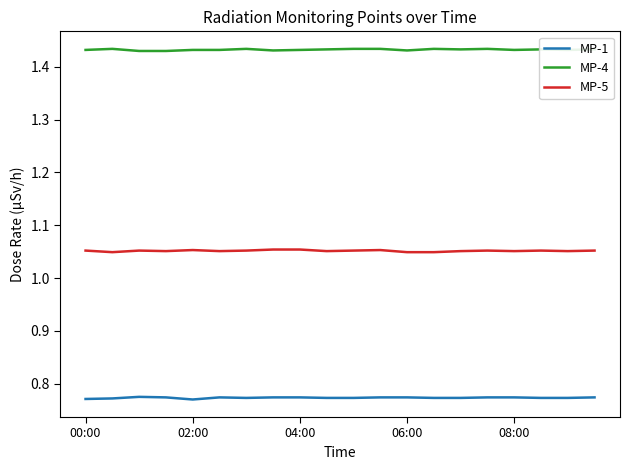

Which series has the largest total across all categories?

MP-4